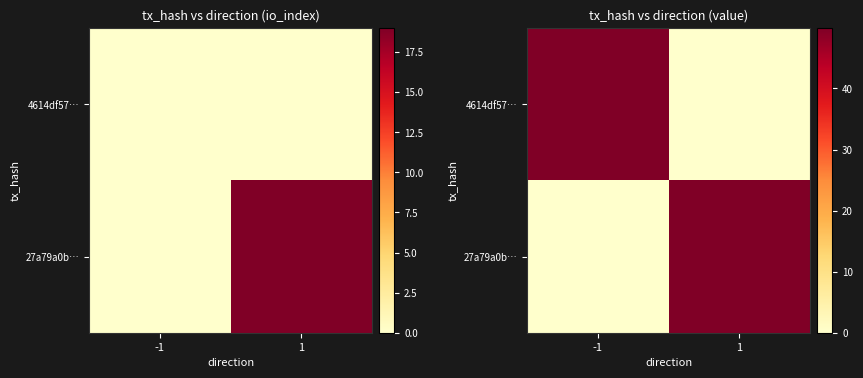

The 4614df57… series shows 75.1 at -1. True or false?

False